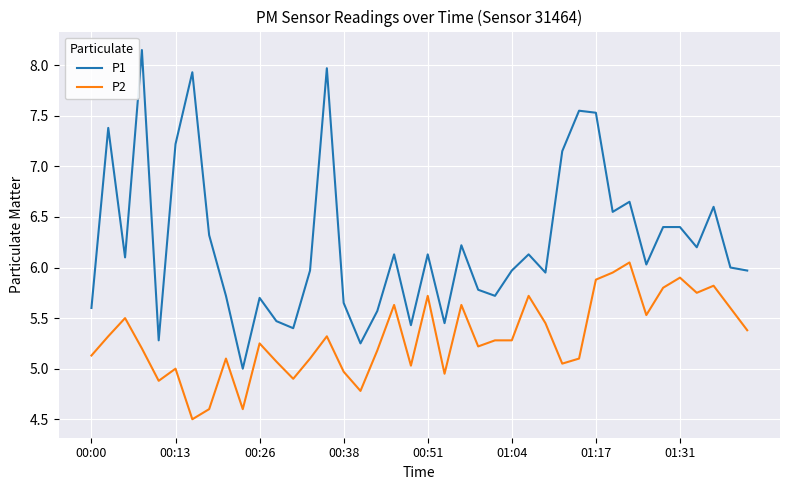

Rank the series by their maximum value, from lowest to highest.

P2, P1